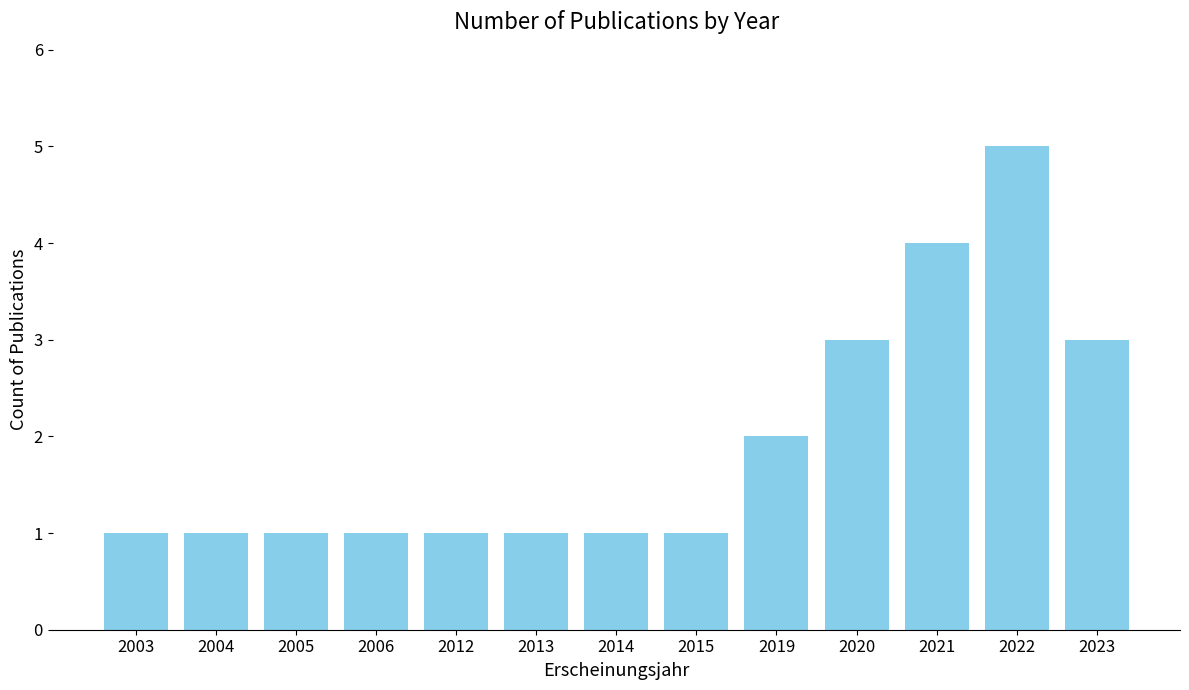

Reading left to right, what are all the values shown in this chart?

1	1	1	1	1	1	1	1	2	3	4	5	3